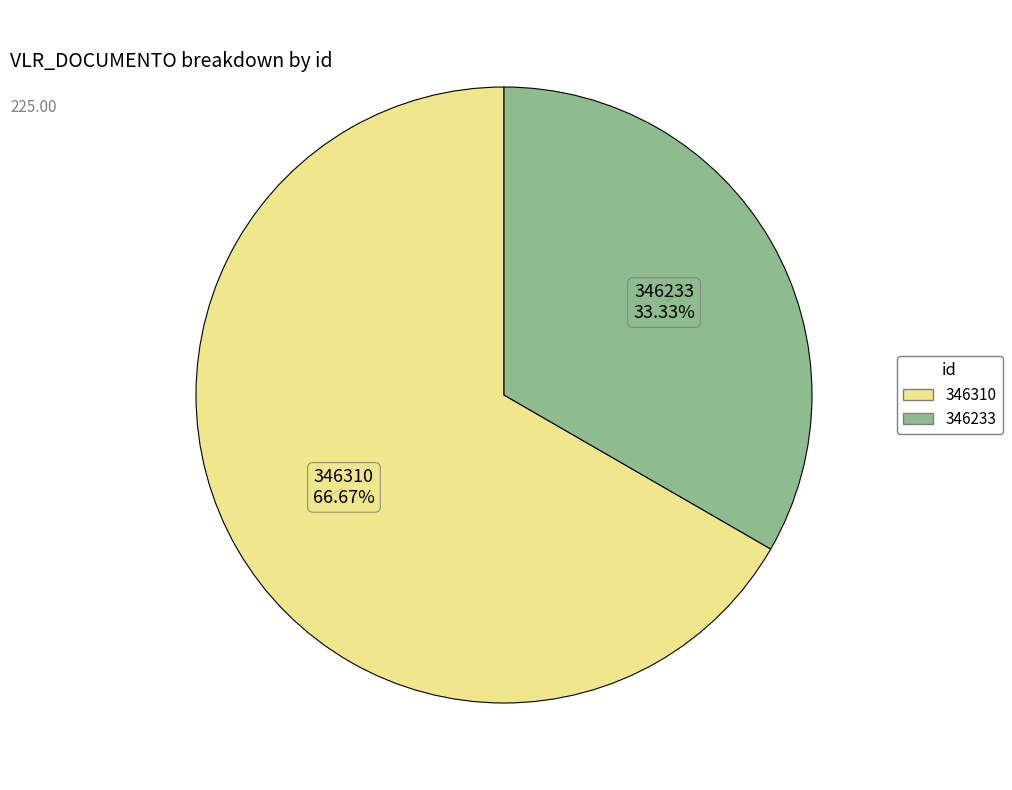

The 346310 slice represents 67% of the pie. True or false?

True